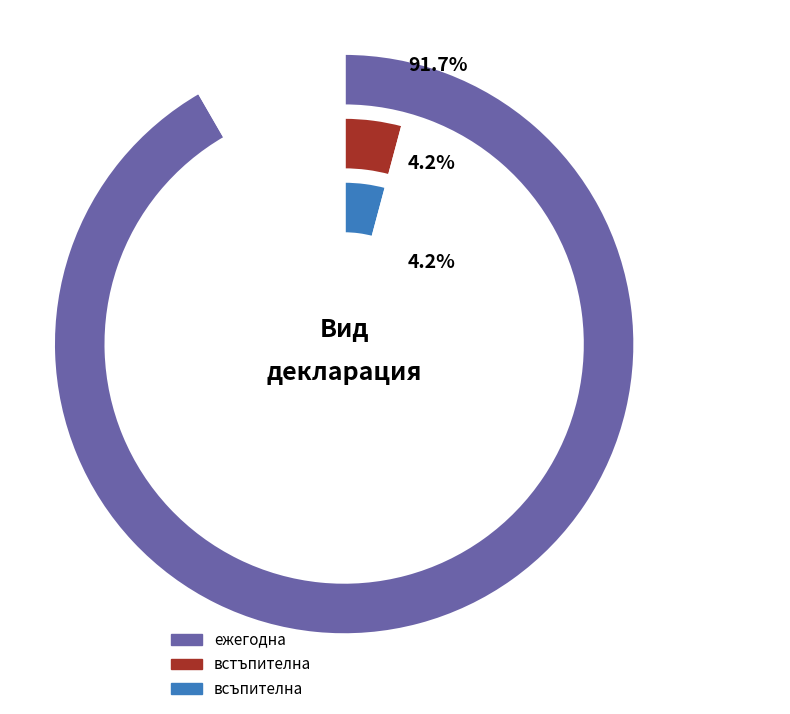

Rank the categories by value from lowest to highest.

встъпителна, всъпителна, ежегодна